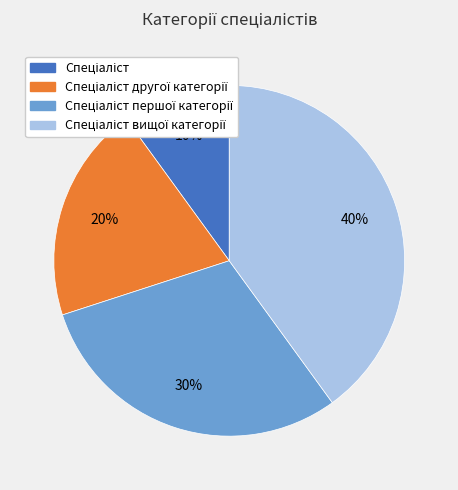

Is there a majority slice in this chart?

No